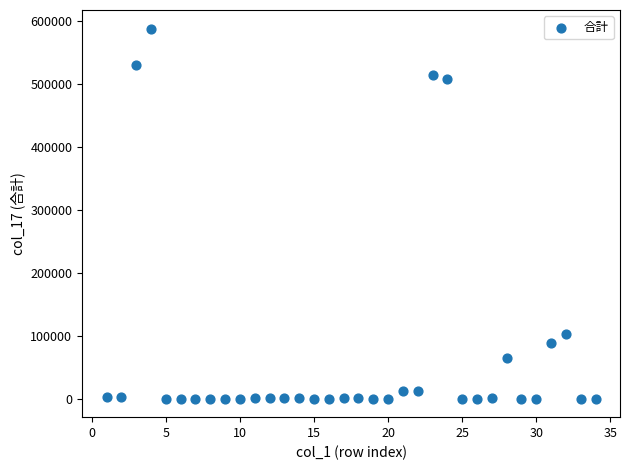

What Y value in the scatter plot is closest to 294283?

102712